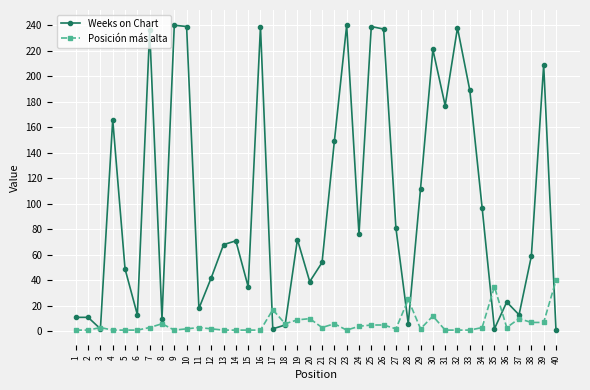

Rank the series at 36 from highest to lowest value.

Weeks on Chart, Posición más alta